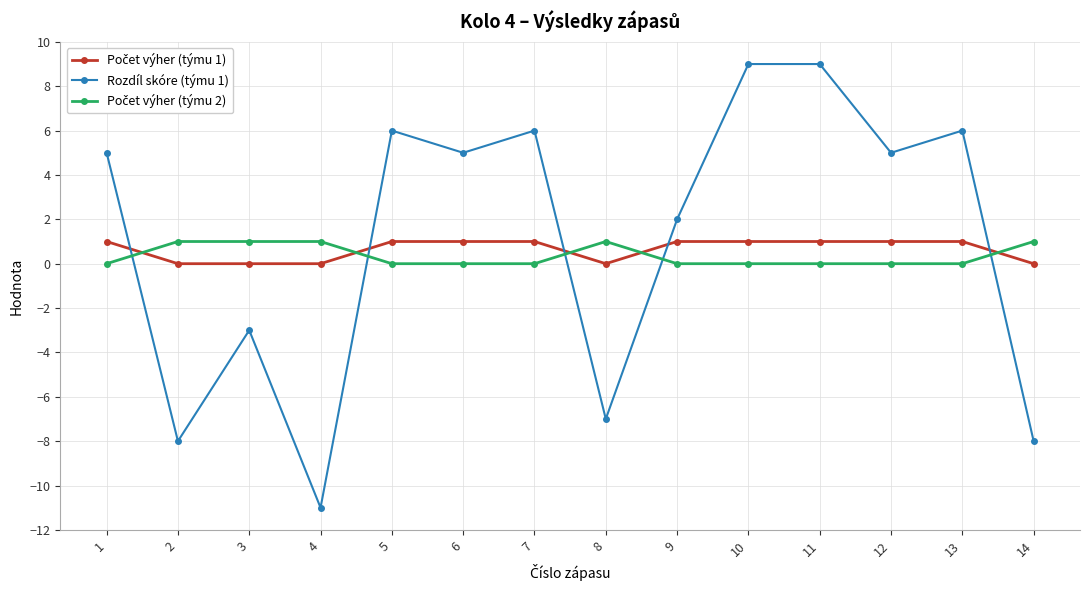

Between 4 and 6, which series saw the biggest shift?

Rozdíl skóre (týmu 1)